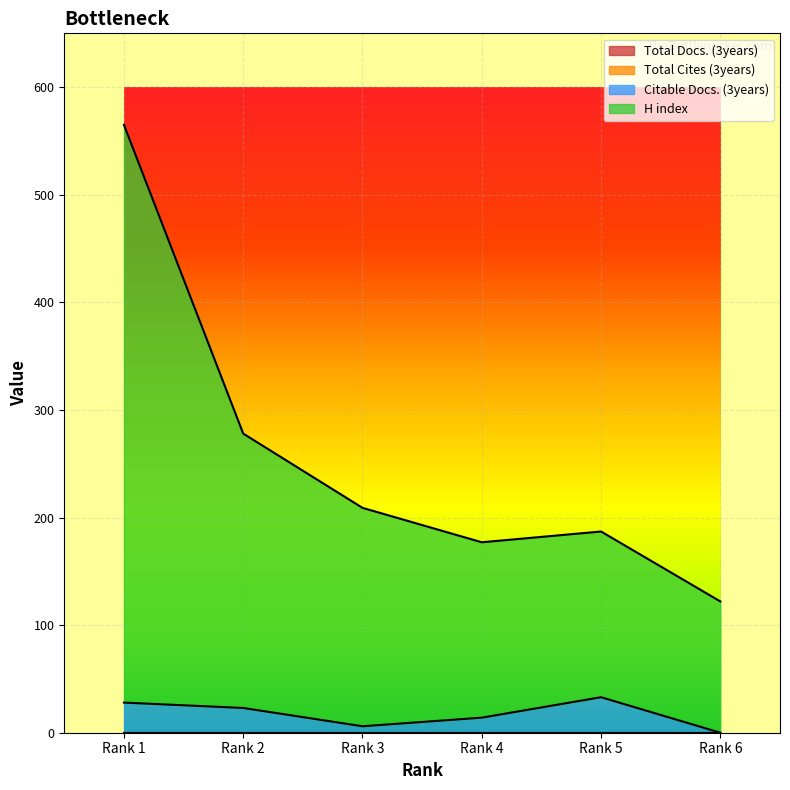

How many Citable Docs. (3years) values are between 6 and 28?

4